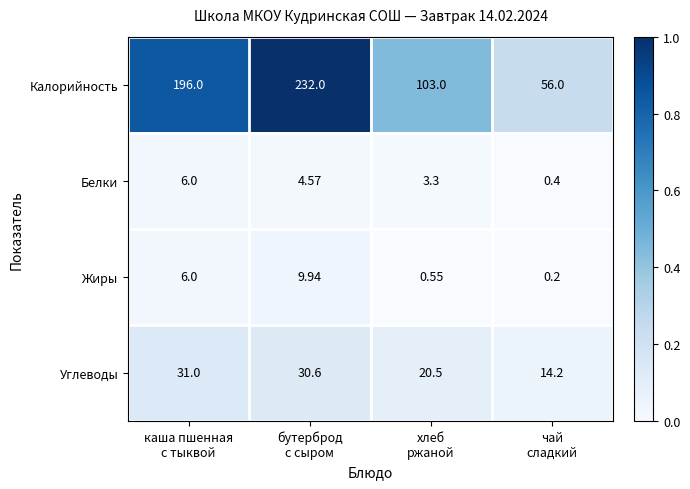

Which series has the largest total across all categories?

Калорийность